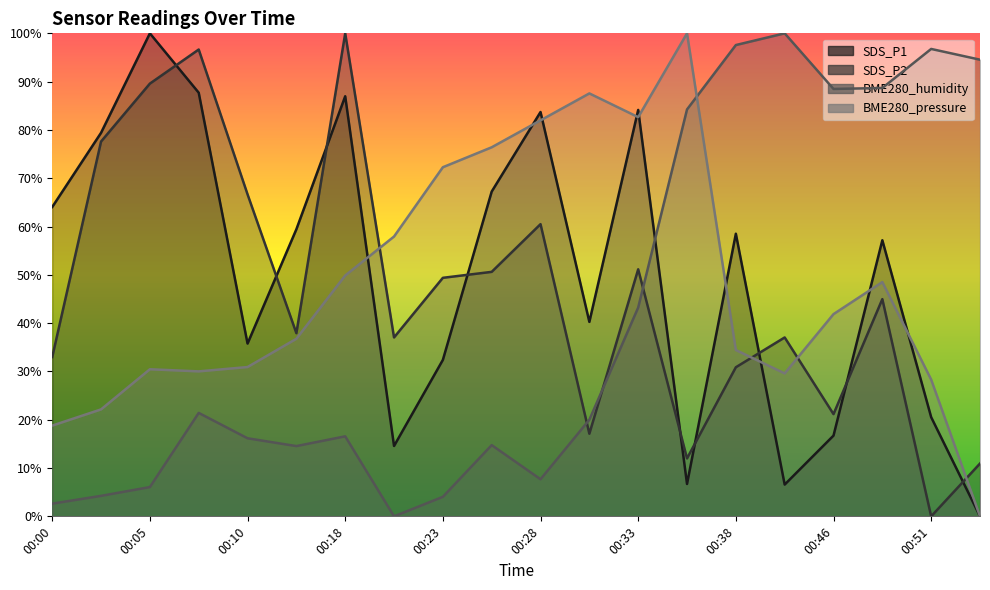

Reading left to right, transcribe all the data shown in this chart.

SDS_P1: 00:00=0.6	00:03=0.8	00:05=1.0	00:08=0.9	00:10=0.4	00:13=0.6	00:18=0.9	00:21=0.1	00:23=0.3	00:26=0.7	00:28=0.8	00:31=0.4	00:33=0.8	00:36=0.1	00:38=0.6	00:45=0.1	00:46=0.2	00:49=0.6	00:51=0.2	00:54=0.0
SDS_P2: 00:00=0.3	00:03=0.8	00:05=0.9	00:08=1.0	00:10=0.7	00:13=0.4	00:18=1.0	00:21=0.4	00:23=0.5	00:26=0.5	00:28=0.6	00:31=0.2	00:33=0.5	00:36=0.1	00:38=0.3	00:45=0.4	00:46=0.2	00:49=0.4	00:51=0.0	00:54=0.1
BME280_humidity: 00:00=0.0	00:03=0.0	00:05=0.1	00:08=0.2	00:10=0.2	00:13=0.1	00:18=0.2	00:21=0.0	00:23=0.0	00:26=0.1	00:28=0.1	00:31=0.2	00:33=0.4	00:36=0.8	00:38=1.0	00:45=1.0	00:46=0.9	00:49=0.9	00:51=1.0	00:54=0.9
BME280_pressure: 00:00=0.2	00:03=0.2	00:05=0.3	00:08=0.3	00:10=0.3	00:13=0.4	00:18=0.5	00:21=0.6	00:23=0.7	00:26=0.8	00:28=0.8	00:31=0.9	00:33=0.8	00:36=1.0	00:38=0.3	00:45=0.3	00:46=0.4	00:49=0.5	00:51=0.3	00:54=0.0